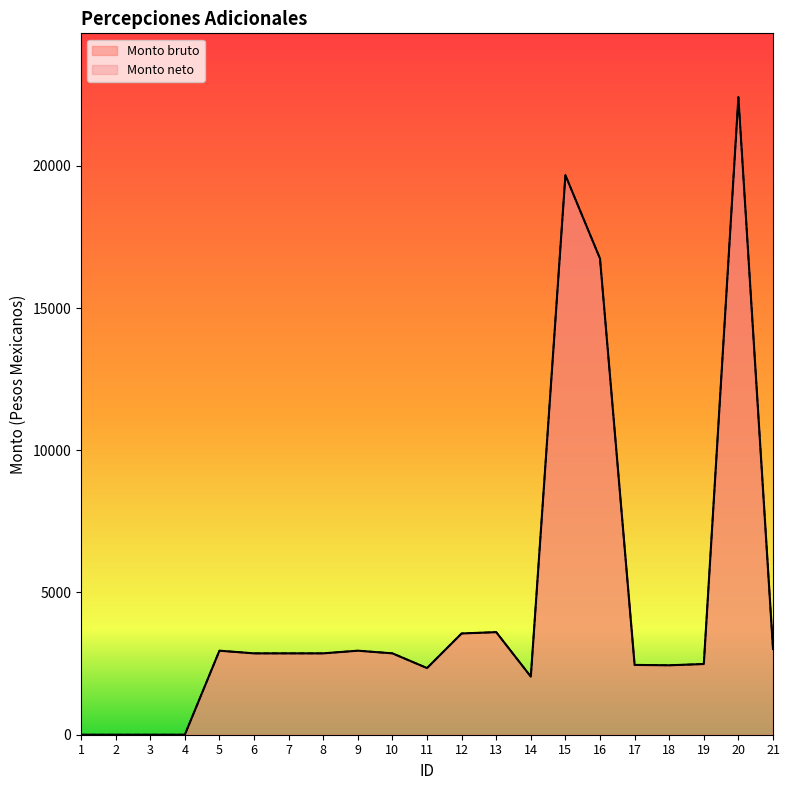

Reading left to right, list all the values displayed in this chart.

Monto bruto: 0.0	0.0	0.0	0.0	2953.6	2860.3	2860.3	2860.3	2953.8	2860.3	2343.6	3559.5	3605.7	2042.3	19668.6	16737.5	2454.0	2440.8	2485.5	22413.6	3014.2
Monto neto: 0.0	0.0	0.0	0.0	2953.6	2860.3	2860.3	2860.3	2953.8	2860.3	2343.6	3559.5	3605.7	2042.3	19668.6	16737.5	2454.0	2440.8	2485.5	22413.6	3014.2